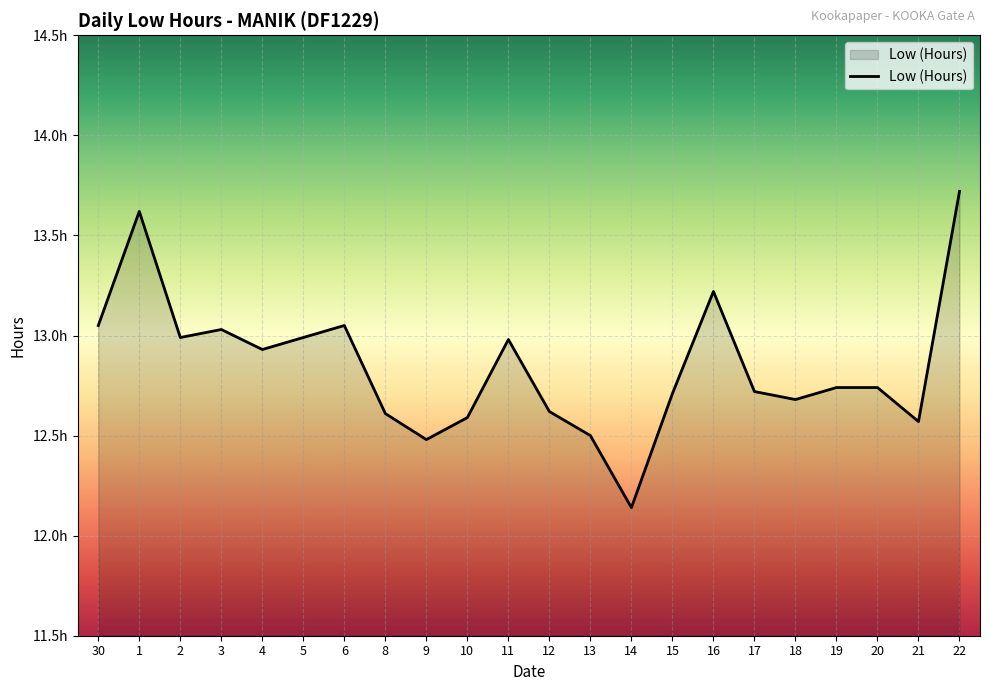

Which label corresponds to the smallest value in the chart?

14